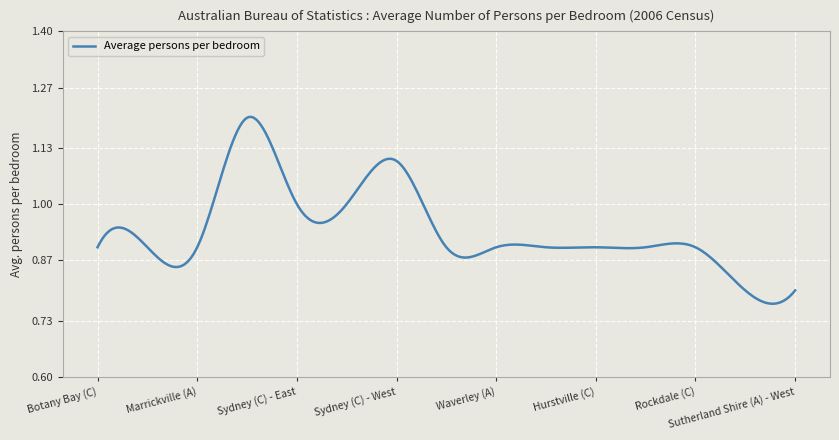

What is the difference between the maximum and minimum values?

0.4